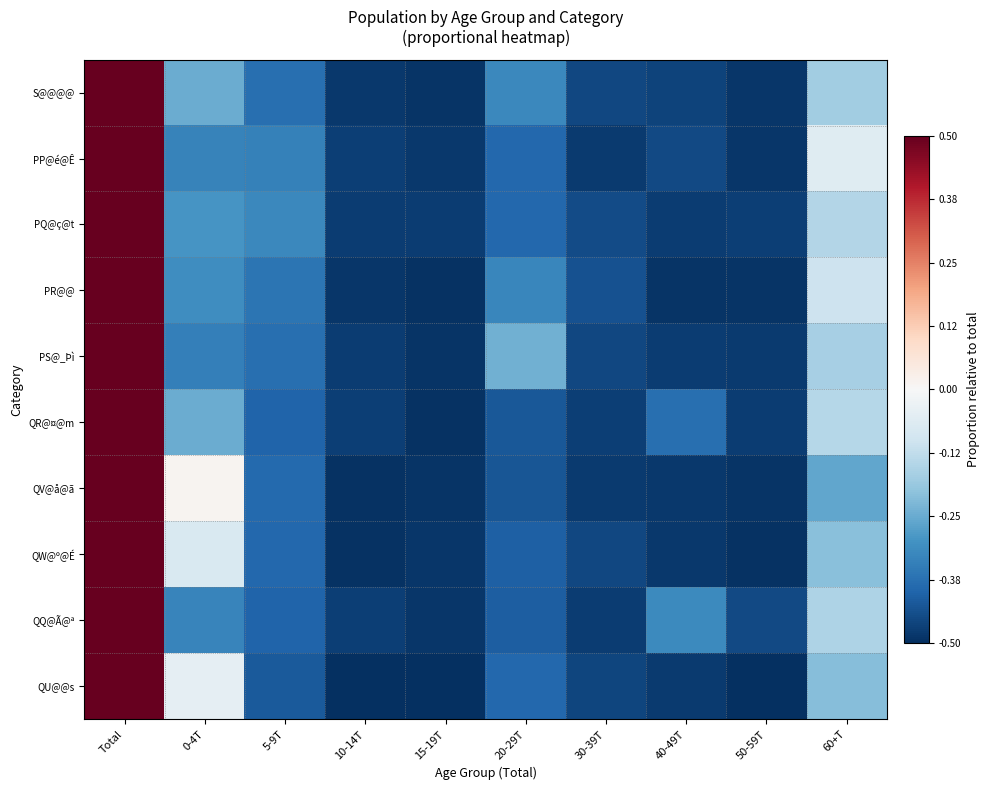

At which category is the sum across all series the highest?

Total